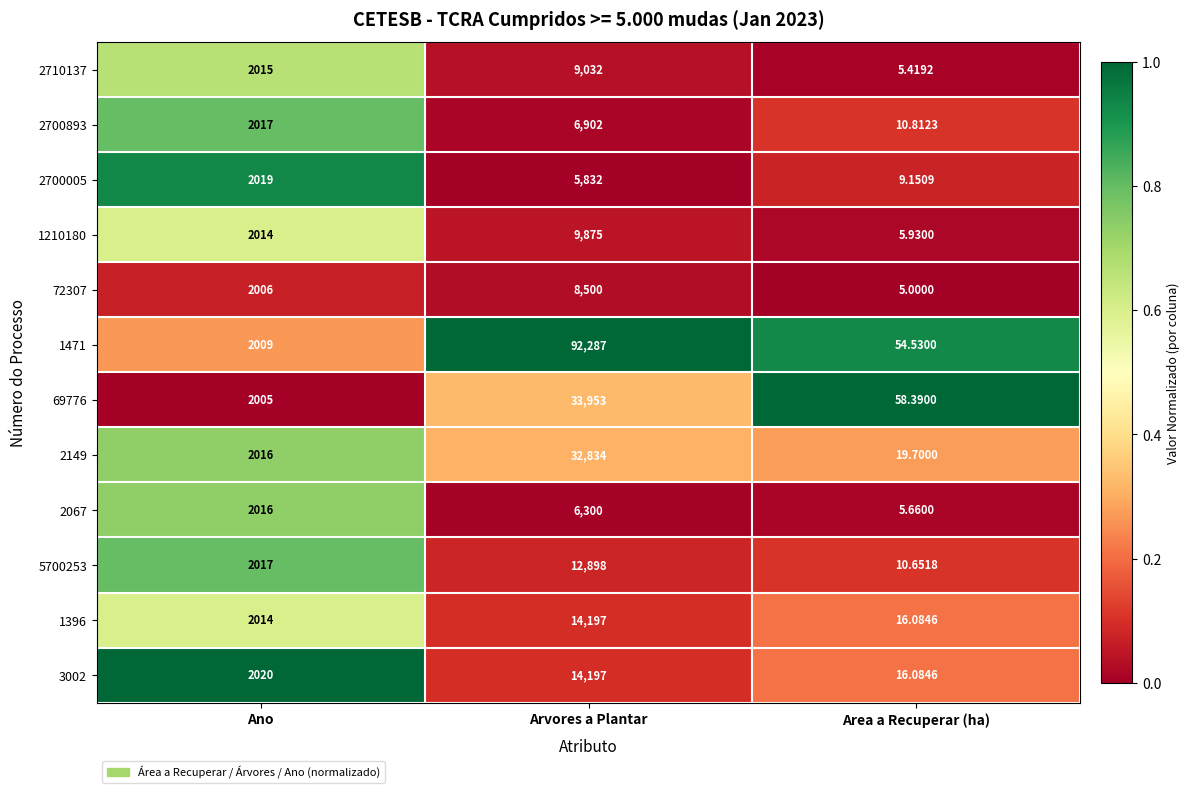

At which label does 1396 reach its minimum?

Area a Recuperar (ha)